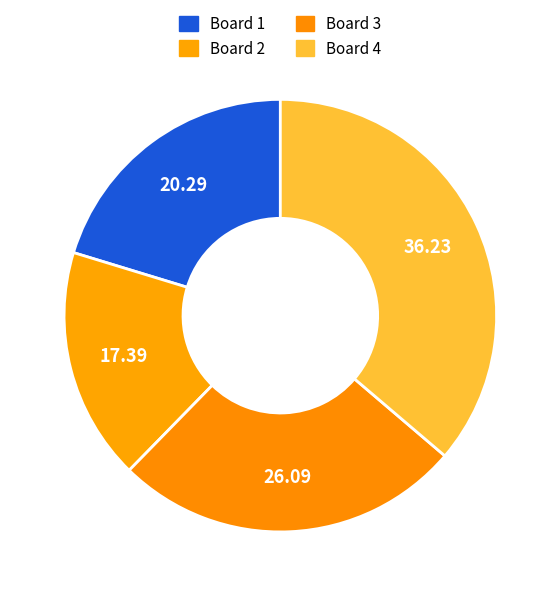

Count the number of slices in the pie.

4